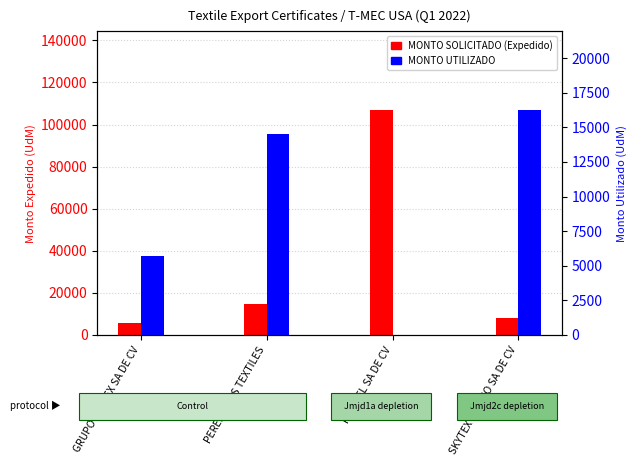

At POLITEL SA DE CV, list the series in order from largest to smallest.

MONTO SOLICITADO (Expedido), MONTO UTILIZADO